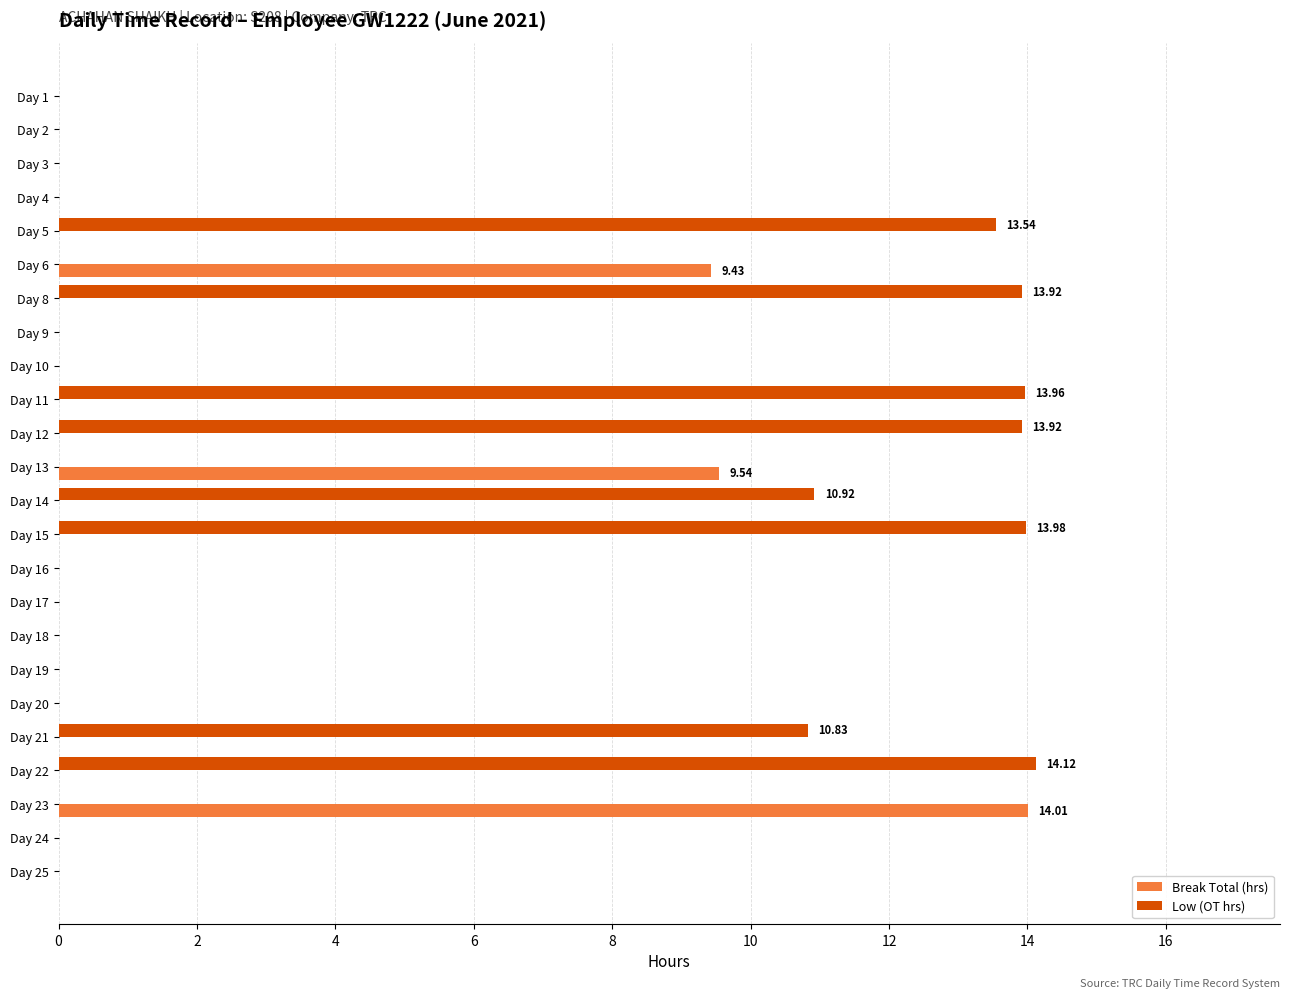

Which series has the largest total across all categories?

Low (OT hrs)